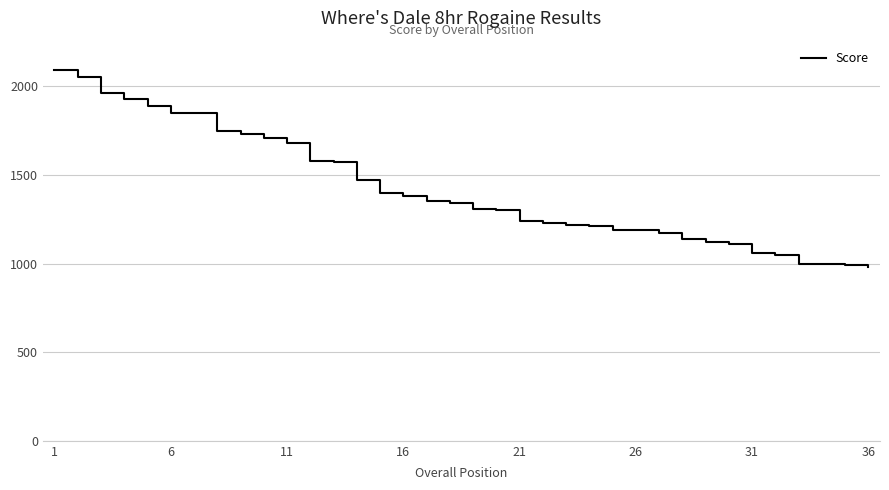

What is the greatest value displayed?

2090